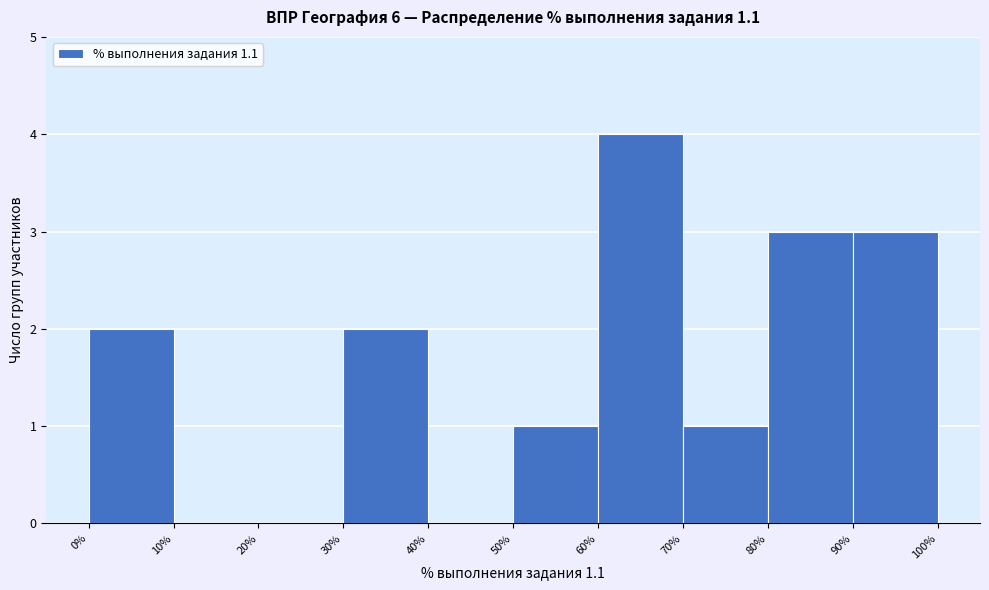

Reading left to right, transcribe this chart: for each bar, give the range it covers on the x-axis and its height. The values are not printed on the chart, so give them approximately, as read against the axis.

0% to 10%: 2
10% to 20%: 0
20% to 30%: 0
30% to 40%: 2
40% to 50%: 0
50% to 60%: 1
60% to 70%: 4
70% to 80%: 1
80% to 90%: 3
90% to 100%: 3